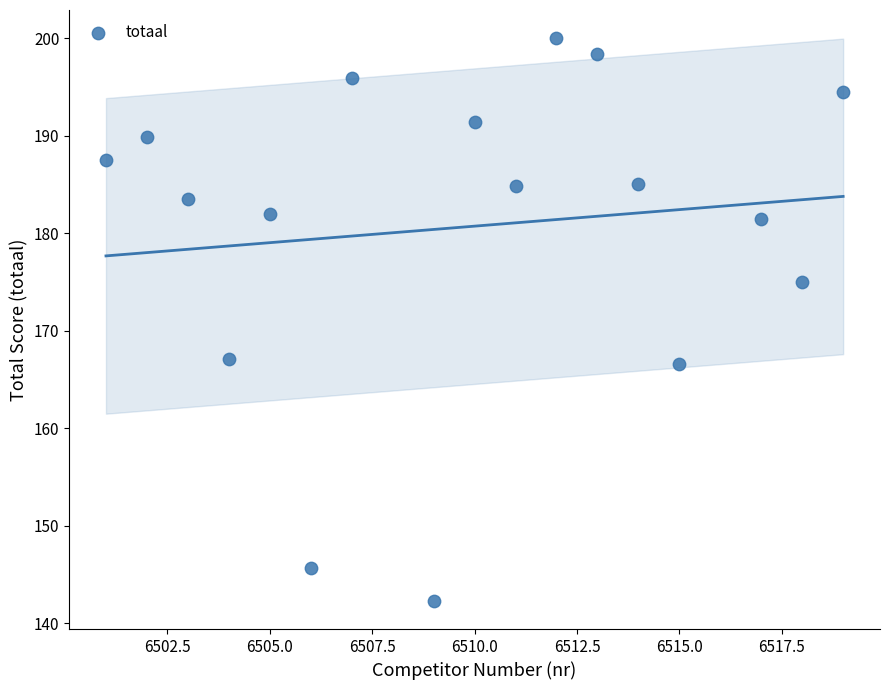

What is the range of Y values (max minus min)?

57.7